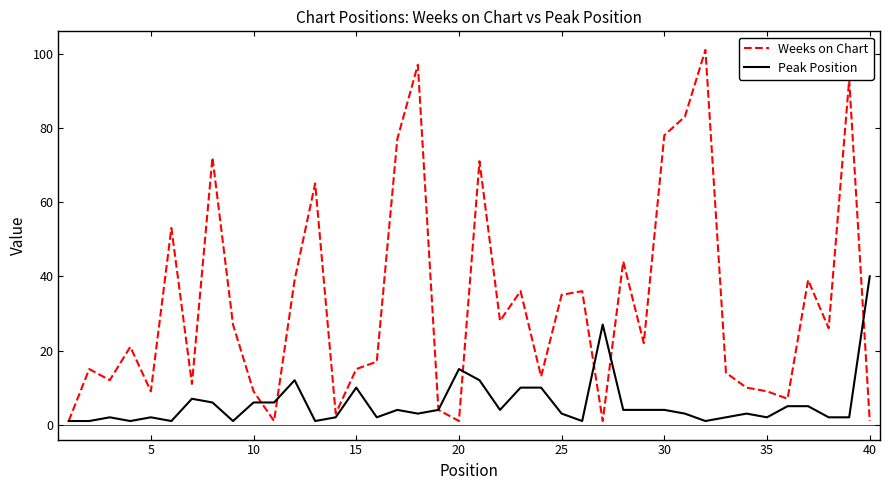

How many lines are shown in the chart?

2